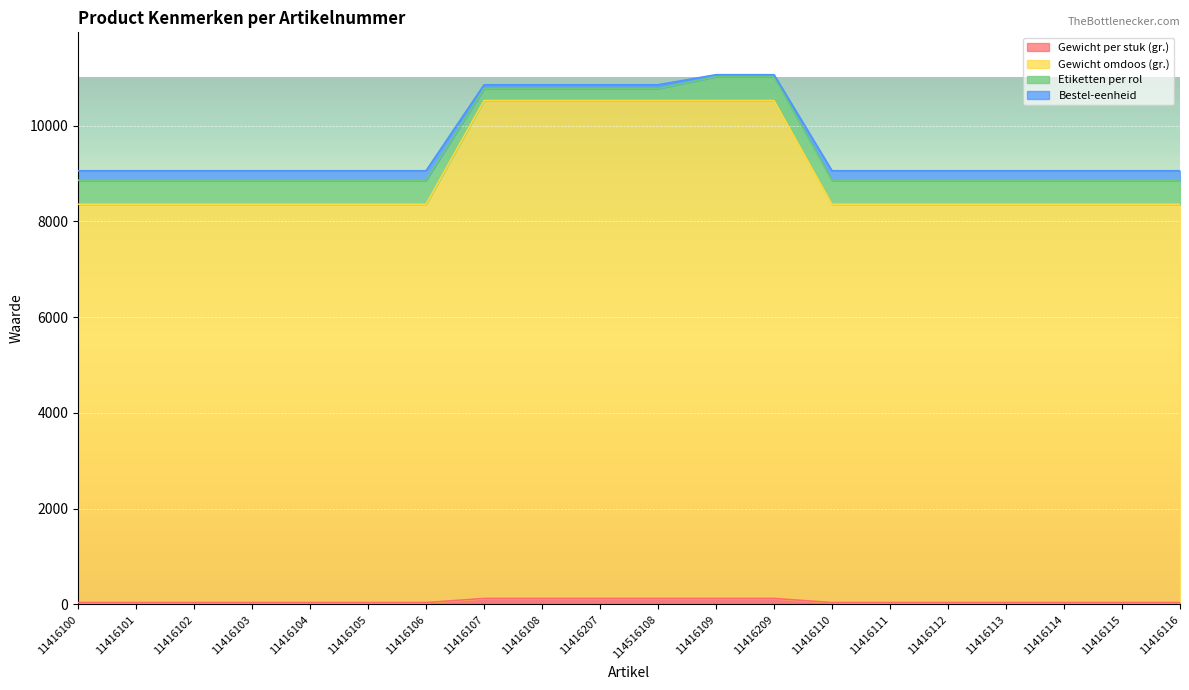

Which series has the largest range (max minus min)?

Gewicht omdoos (gr.)